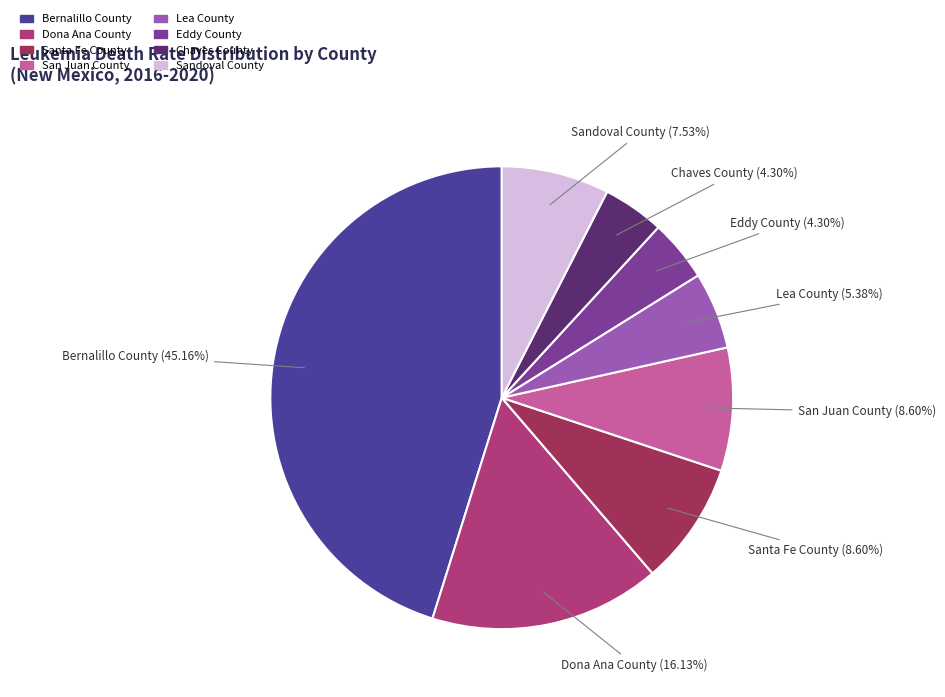

The Sandoval County slice represents 1% of the pie. True or false?

False